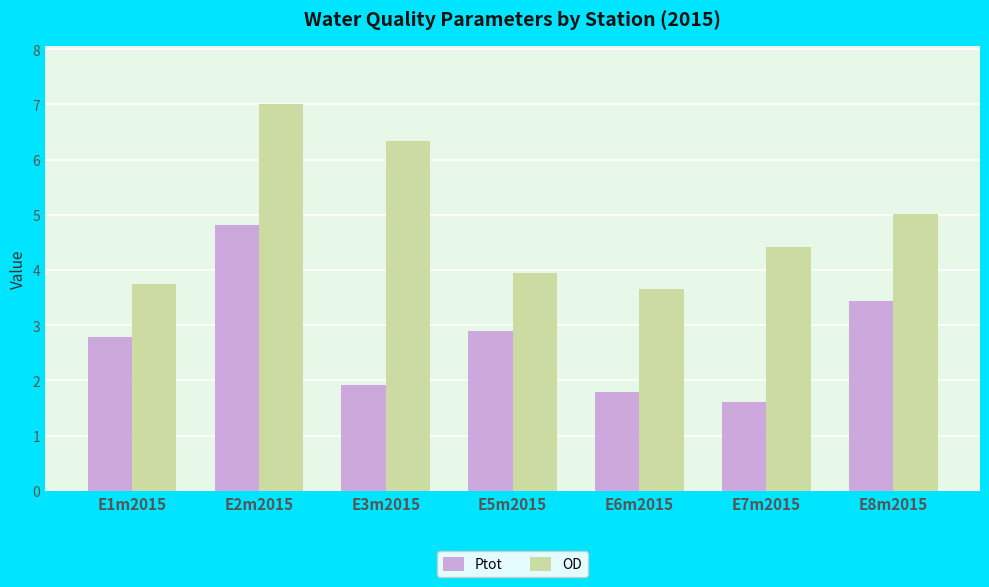

At which label is Ptot closest to 3?

E5m2015